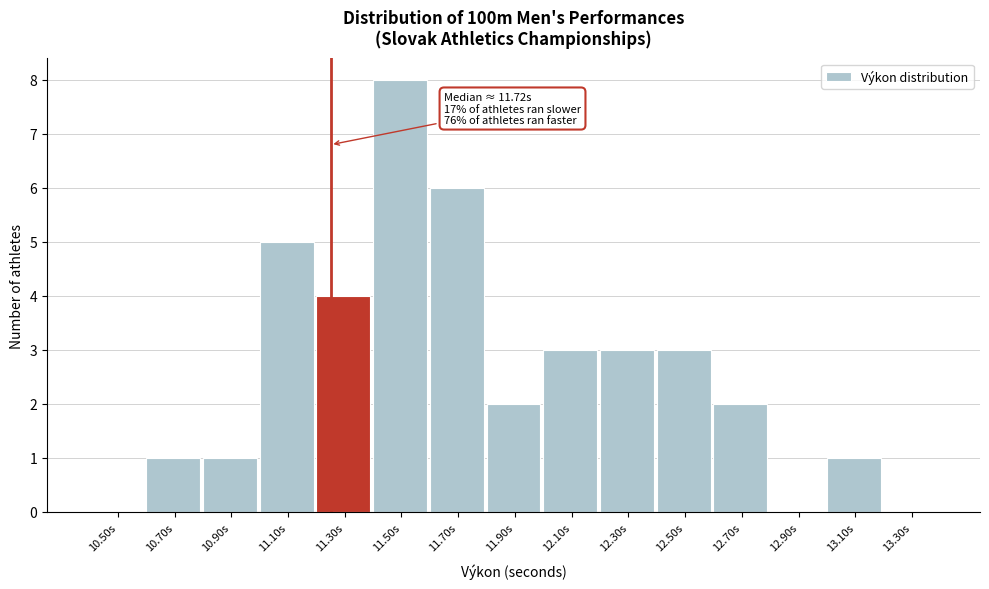

Reading left to right, what are all the values shown in this chart?

10.50s=0	10.70s=1	10.90s=1	11.10s=5	11.30s=4	11.50s=8	11.70s=6	11.90s=2	12.10s=3	12.30s=3	12.50s=3	12.70s=2	12.90s=0	13.10s=1	13.30s=0